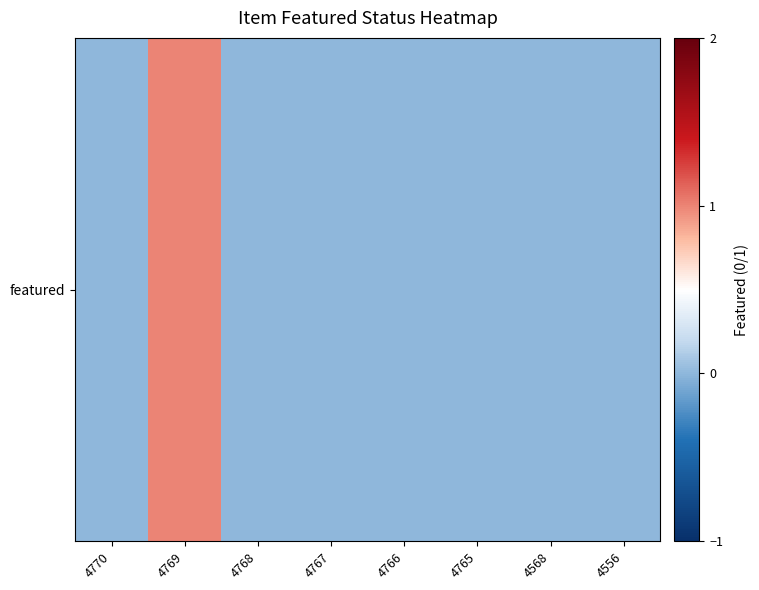

The chart shows a value of 0 at 4768. True or false?

True